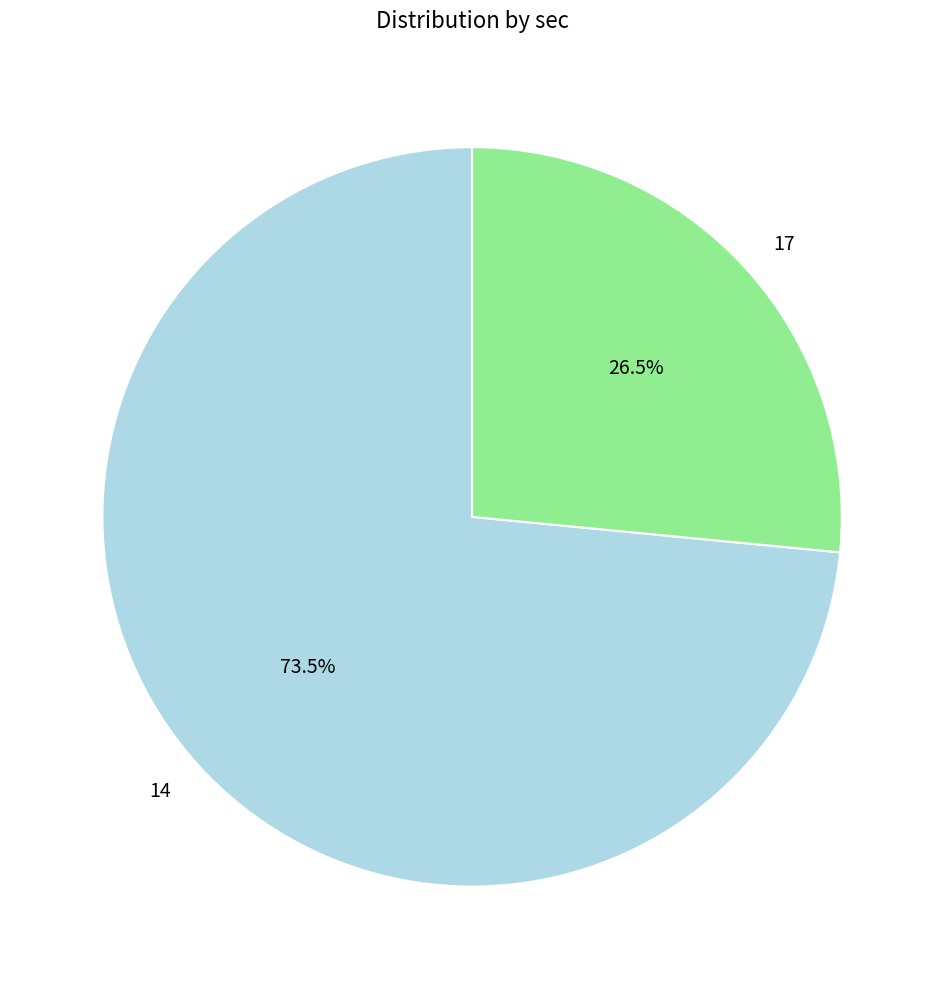

Rank the categories by value from highest to lowest.

14, 17